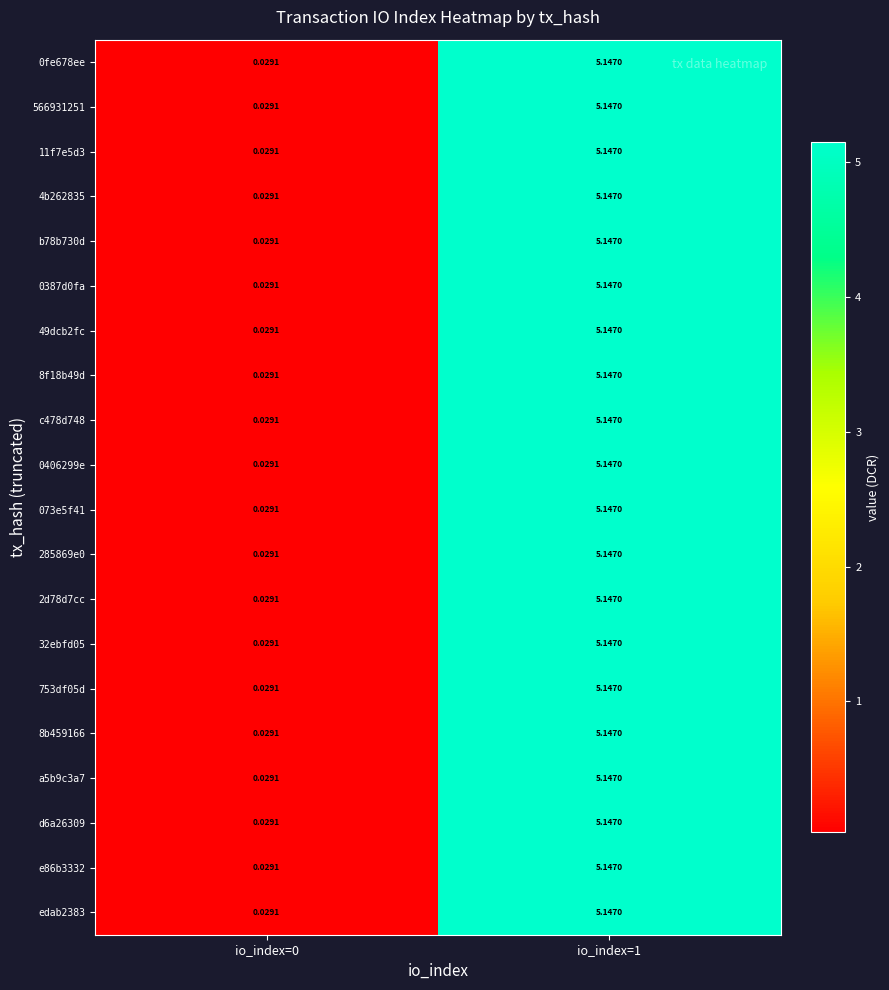

Is the value of b78b730d at io_index=1 greater than the value of c478d748 at io_index=0?

Yes